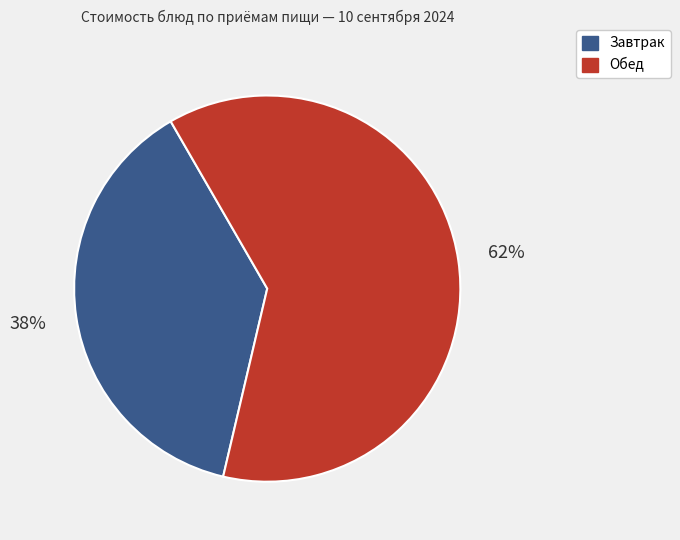

Is there a majority slice in this chart?

Yes